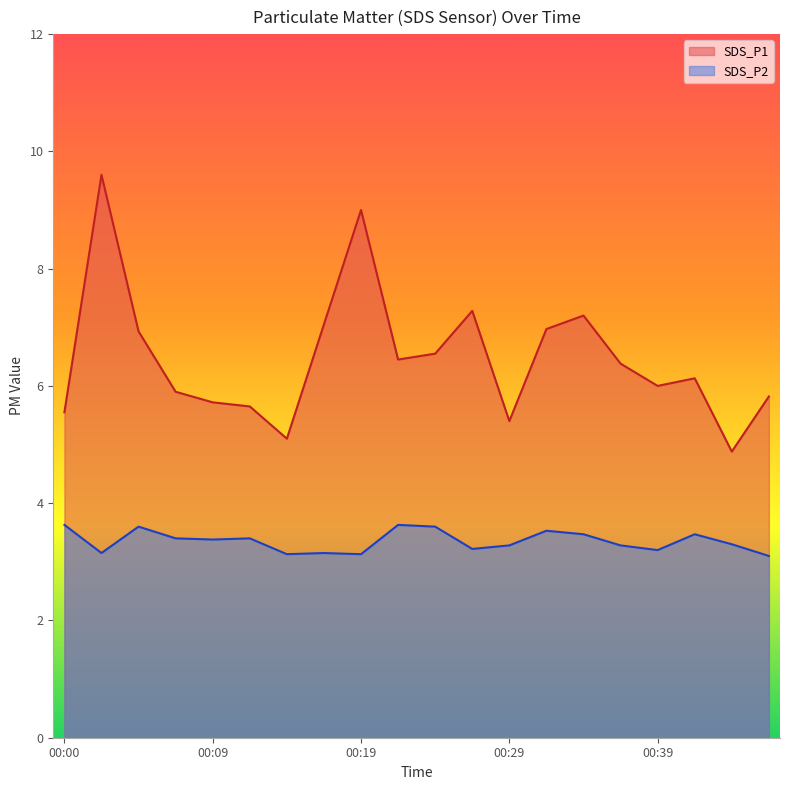

At which category is the sum across all series the highest?

00:02